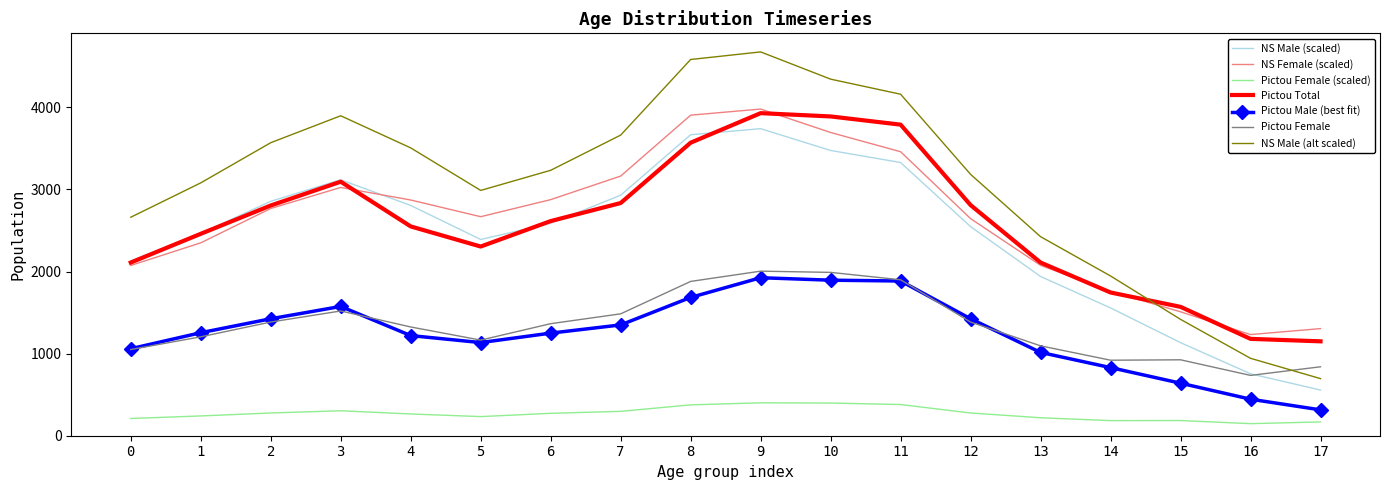

True or false: Pictou Total and Pictou Female intersect in this chart.

False